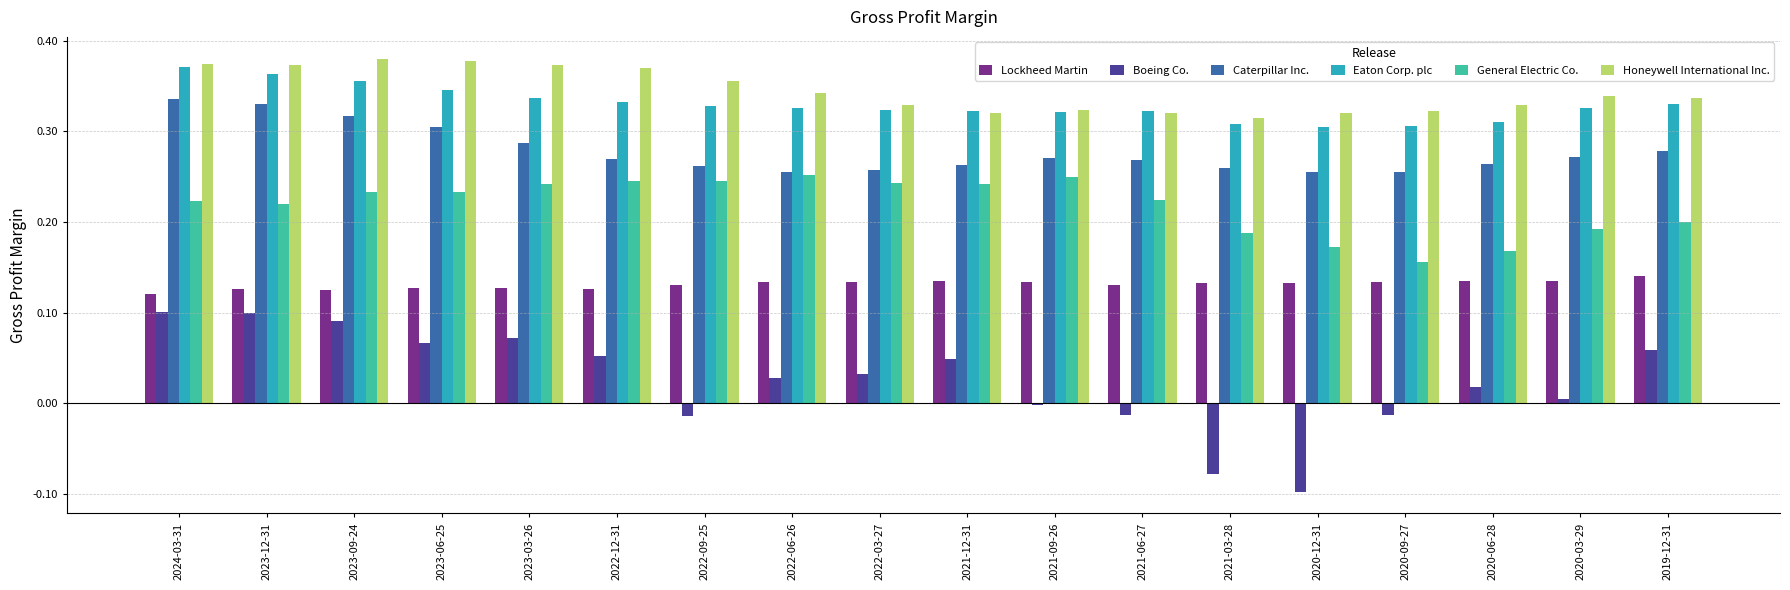

The General Electric Co. series shows 0.2 at 2022-03-27. True or false?

True